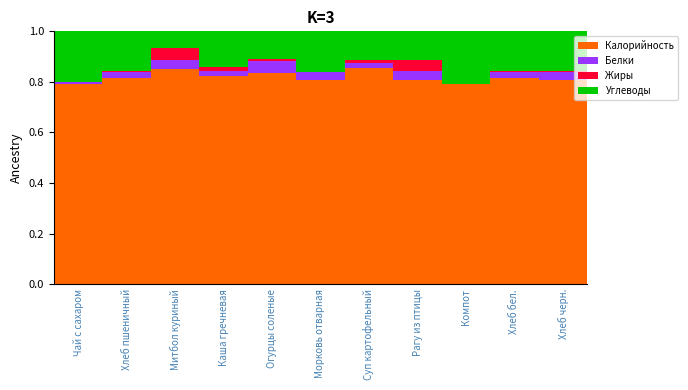

The value of Калорийность at Рагу из птицы is 0.5. True or false?

False